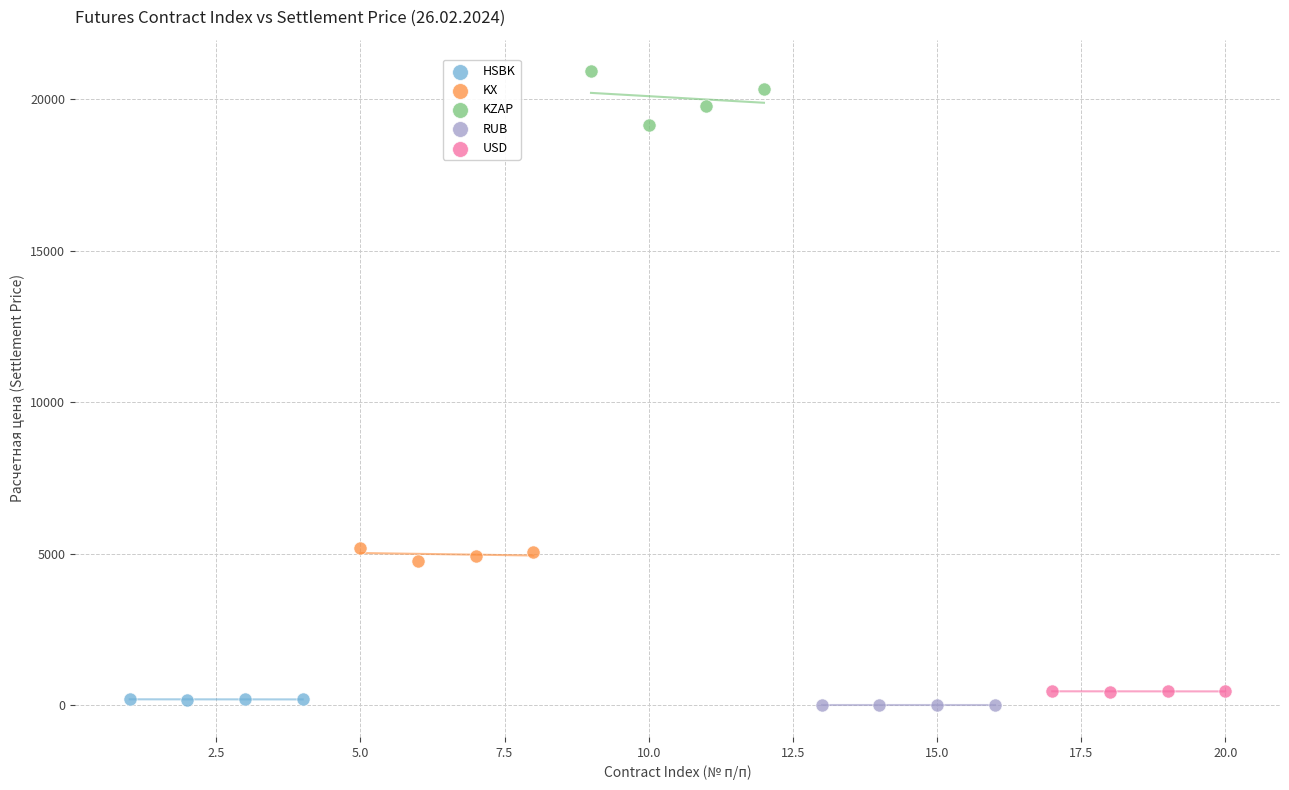

What are all the series names shown in the legend?

HSBK, KX, KZAP, RUB, USD